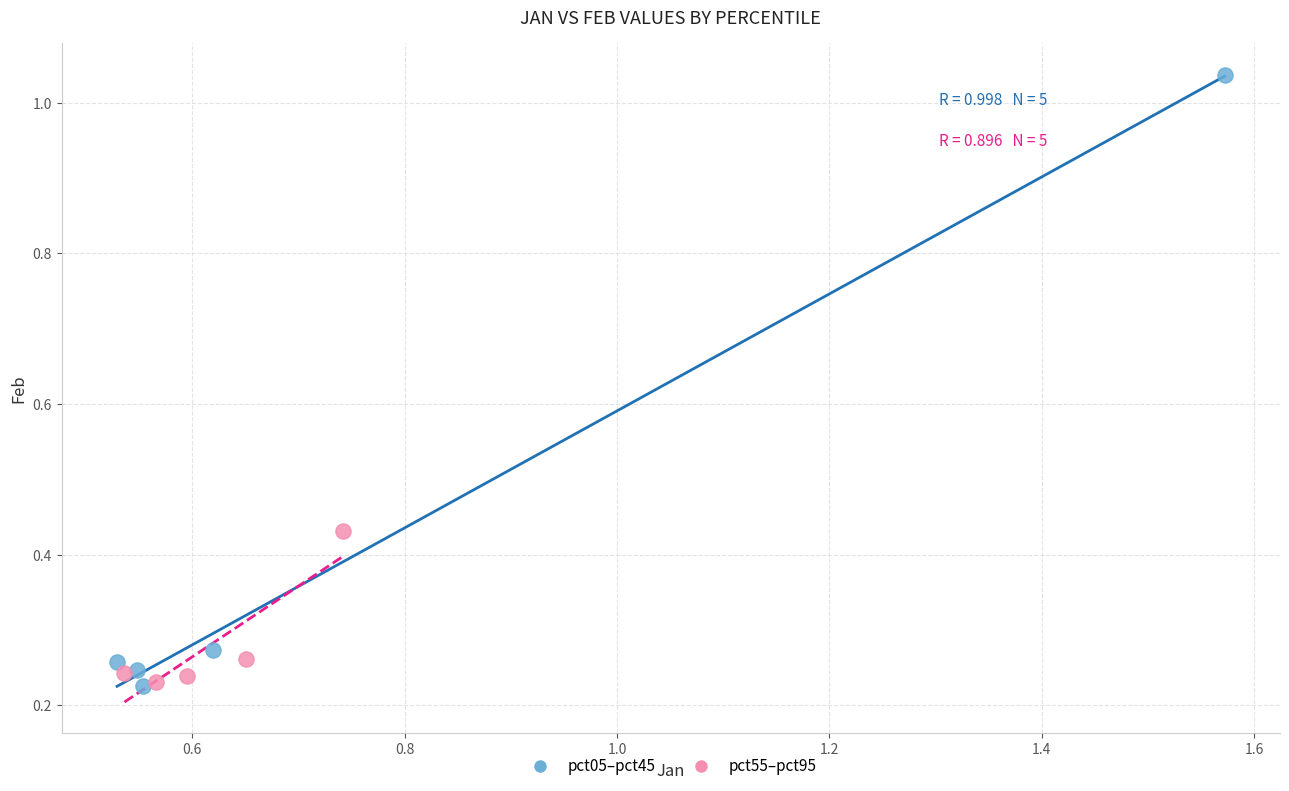

Which series contains the highest Y value?

pct05–pct45